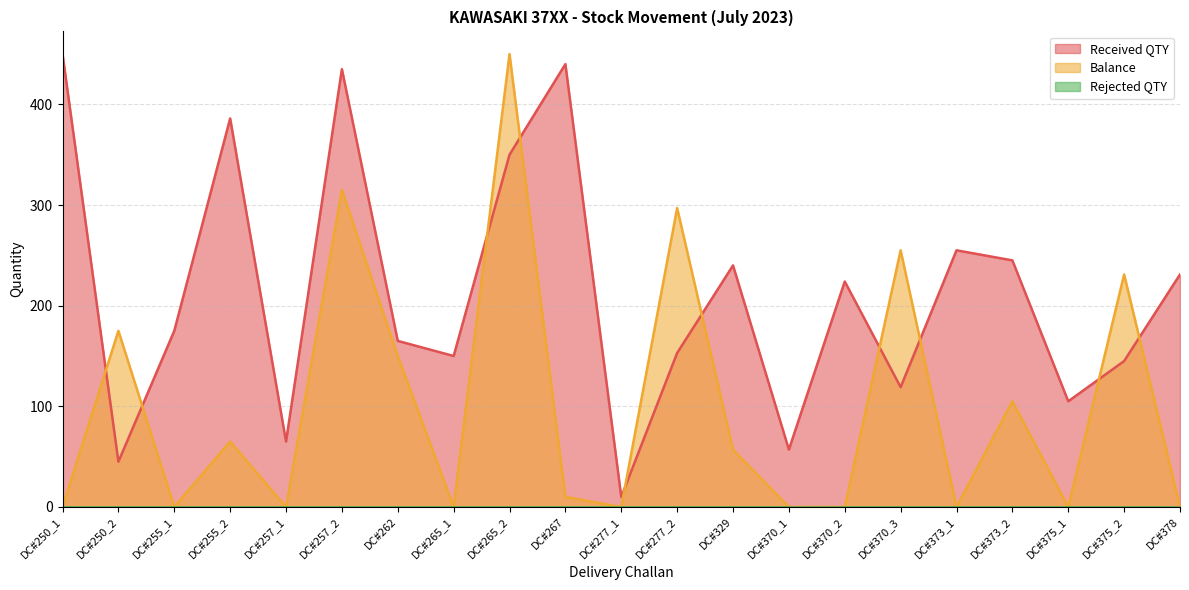

Reading left to right, what are all the values shown in this chart?

Received QTY: 450	45	175	386	65	435	165	150	350	440	10	153	240	57	224	119	255	245	105	145	231
Balance: 0	175	0	65	0	315	150	0	450	10	0	297	57	0	0	255	0	105	0	231	0